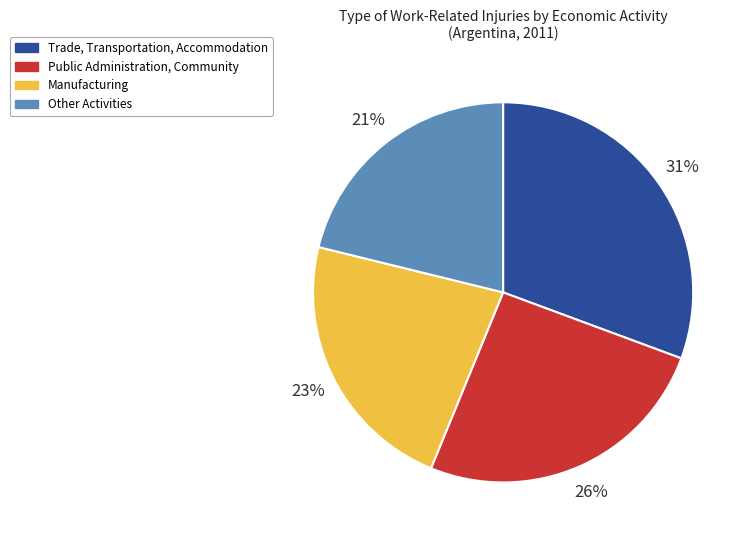

Is it true that Trade, Transportation, Accommodation is 31% of the pie?

True